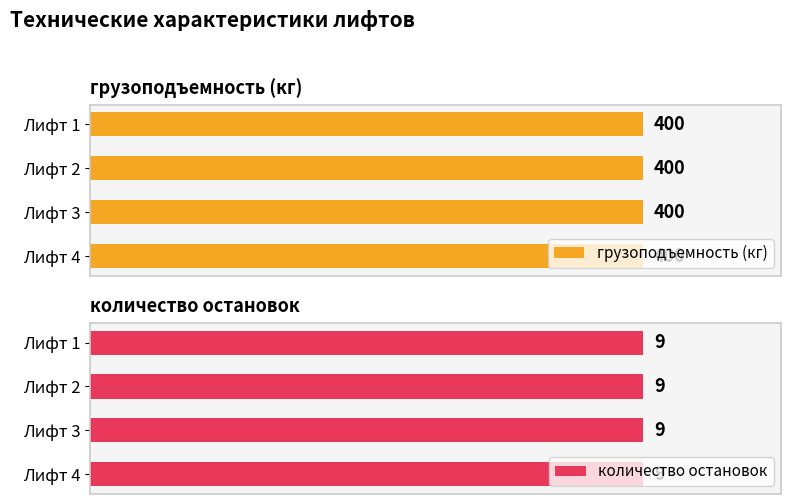

What is the value of the количество остановок bar at the 4th from the left?

9